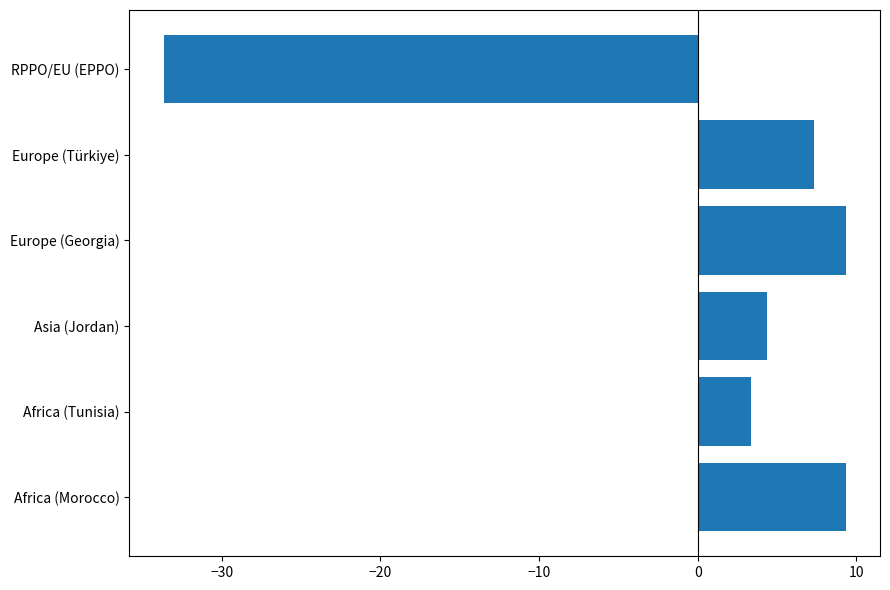

Approximately how many times larger is the value at Europe (Türkiye) compared to Asia (Jordan)?

1.7